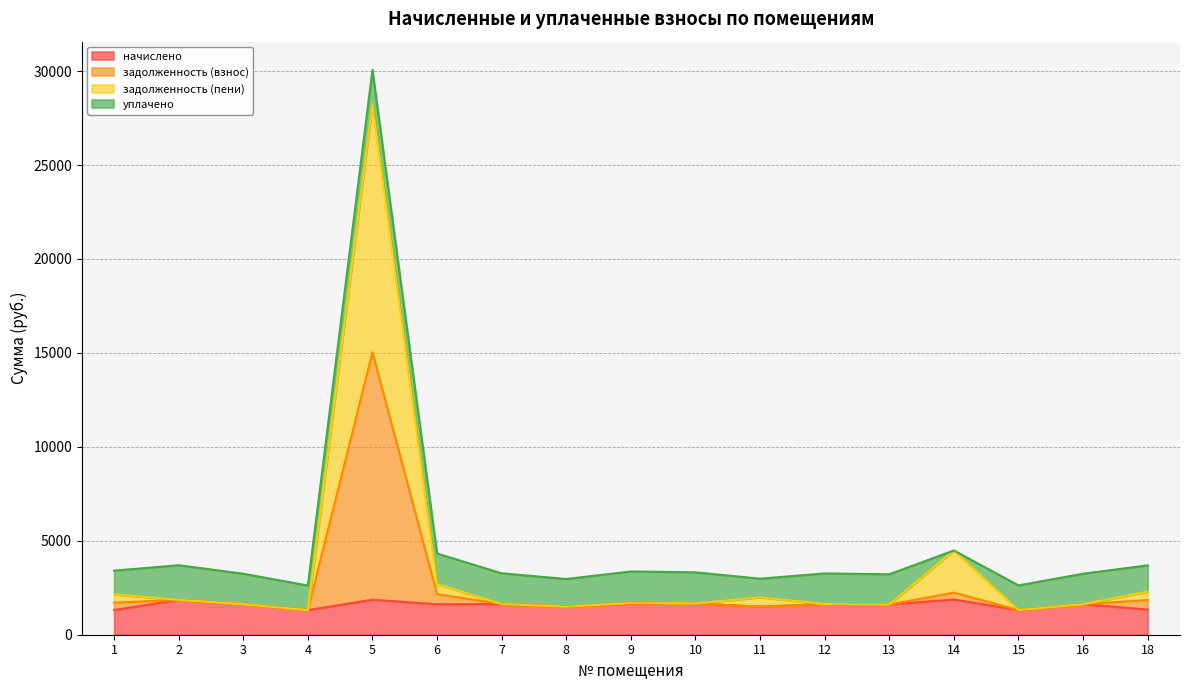

Which series changed the most between 3 and 16?

начислено